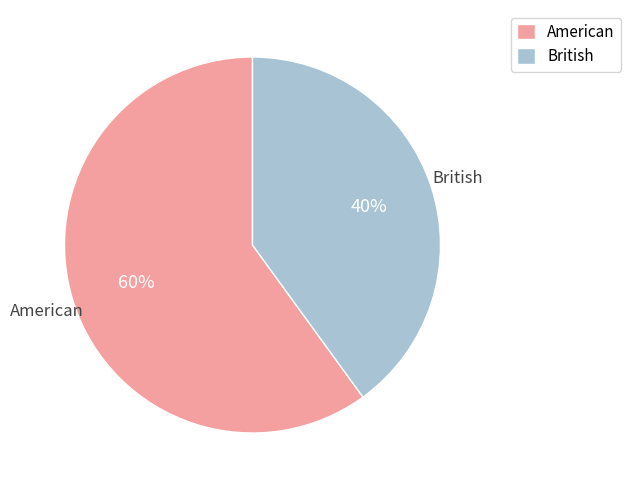

To the nearest percent, what portion does British represent?

40%